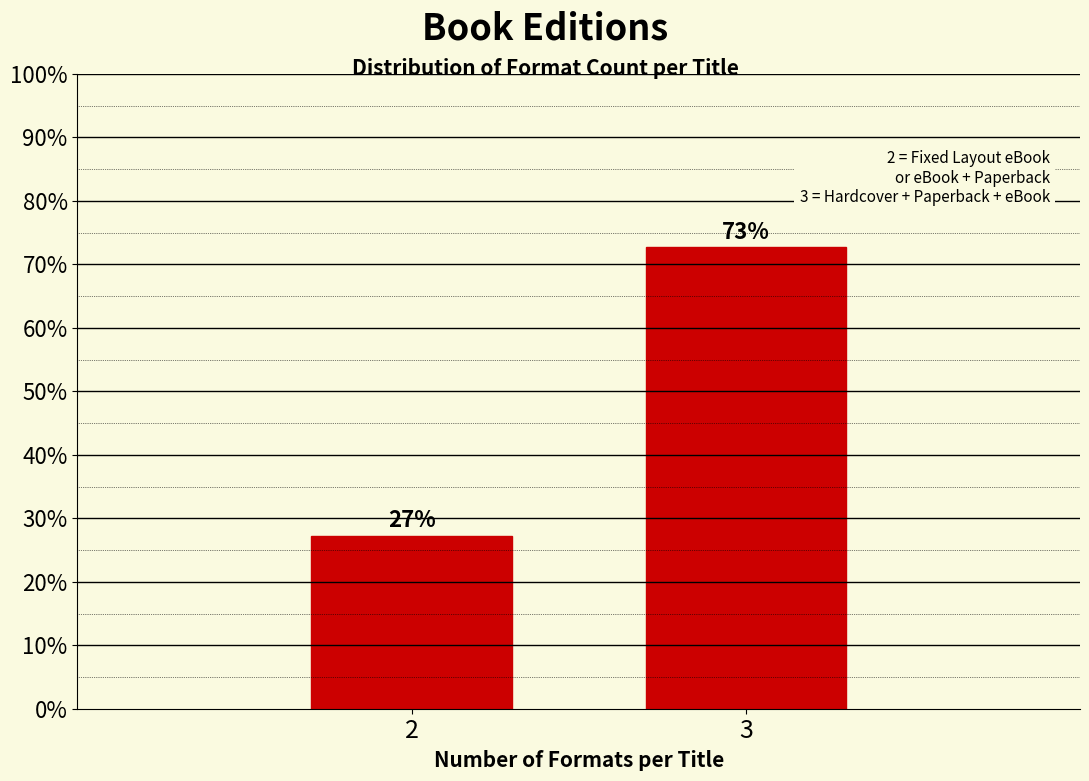

Where does the data first go above 72?

3